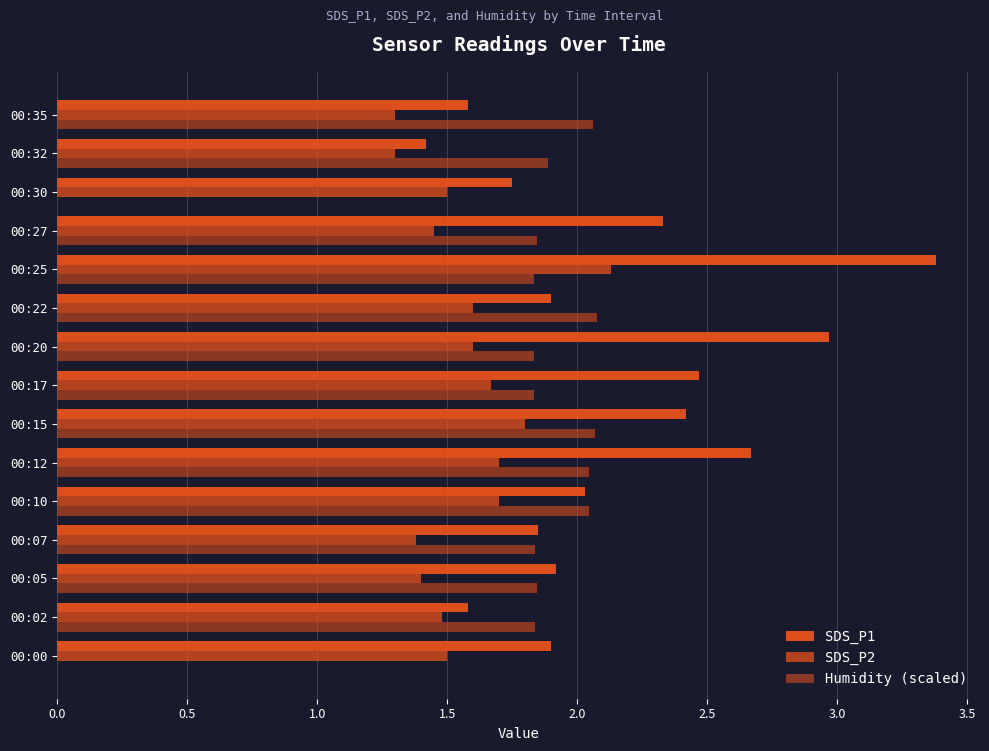

Count the number of data series in this chart.

3